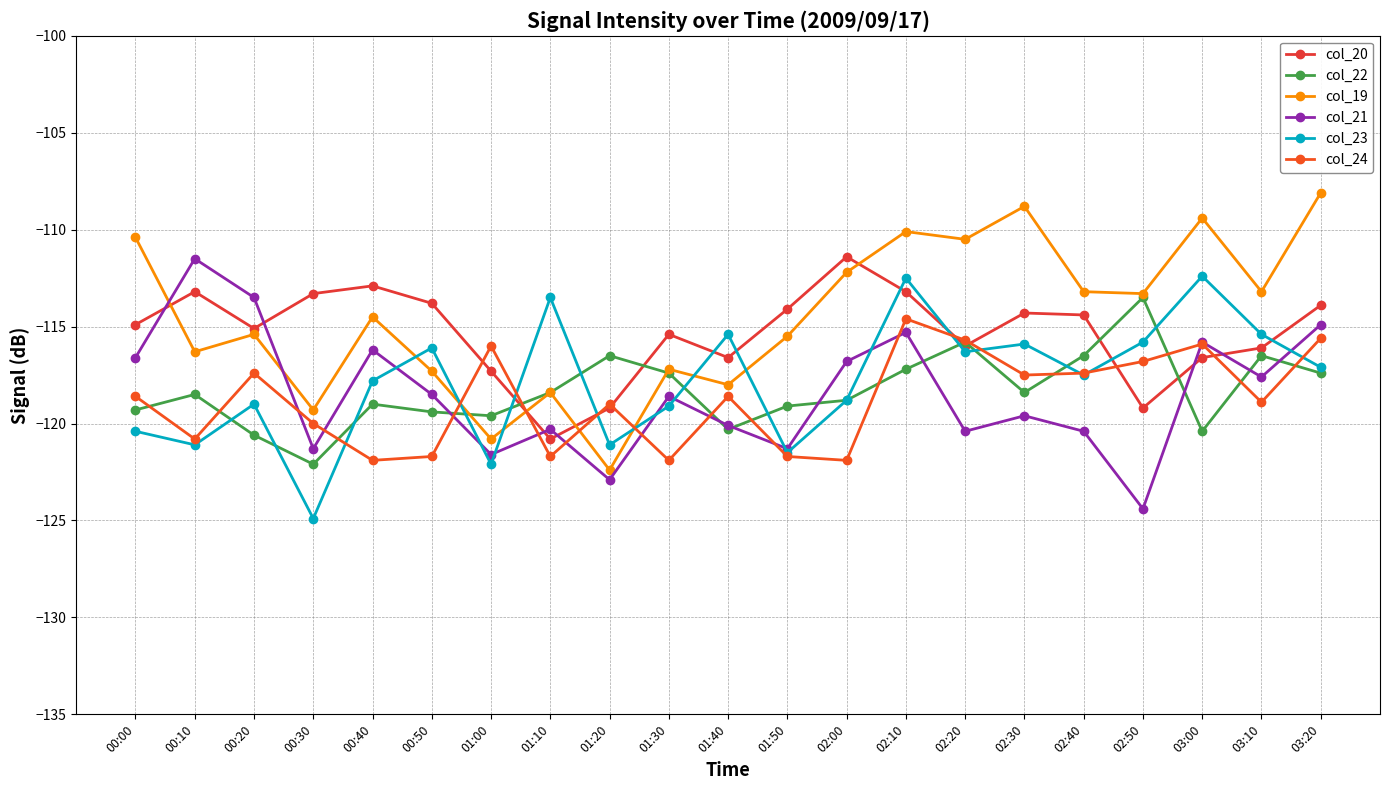

Which series changed the most between 01:10 and 02:30?

col_19